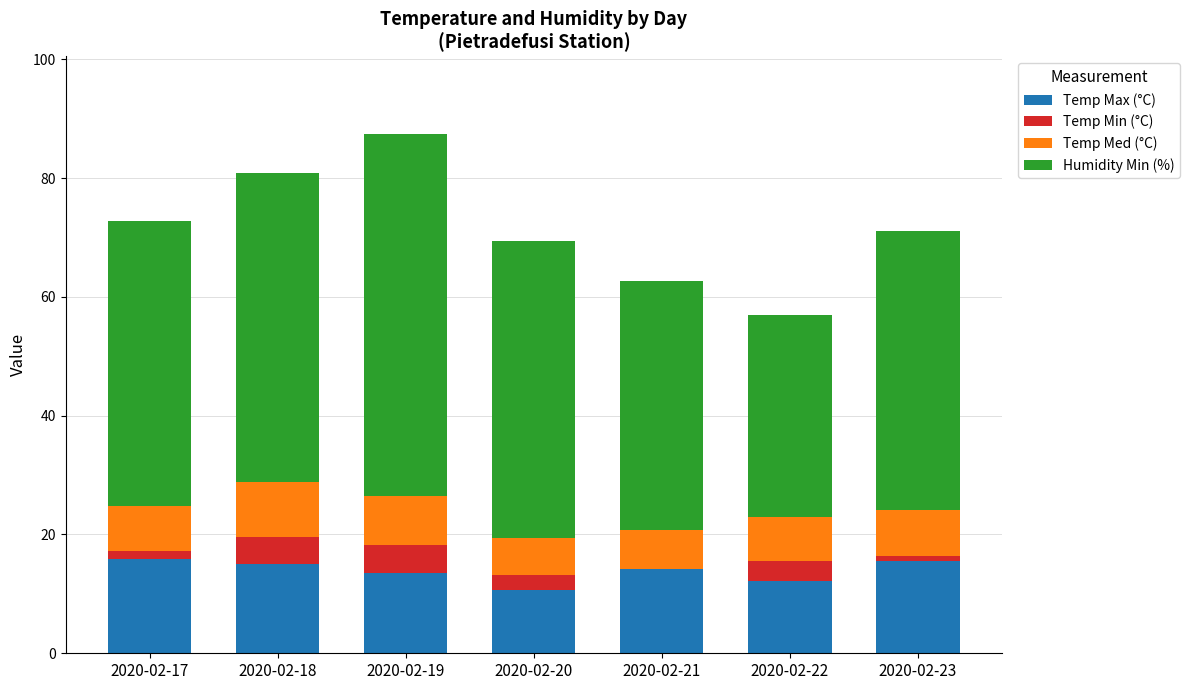

Reading left to right, extract all data points from this chart.

Temp Max (°C): 2020-02-17=15.8	2020-02-18=15.1	2020-02-19=13.5	2020-02-20=10.7	2020-02-21=14.3	2020-02-22=12.2	2020-02-23=15.6
Temp Min (°C): 2020-02-17=1.4	2020-02-18=4.5	2020-02-19=4.7	2020-02-20=2.5	2020-02-21=-0.1	2020-02-22=3.4	2020-02-23=0.7
Temp Med (°C): 2020-02-17=7.6	2020-02-18=9.3	2020-02-19=8.2	2020-02-20=6.2	2020-02-21=6.5	2020-02-22=7.3	2020-02-23=7.8
Humidity Min (%): 2020-02-17=48.0	2020-02-18=52.0	2020-02-19=61.0	2020-02-20=50.0	2020-02-21=42.0	2020-02-22=34.0	2020-02-23=47.0